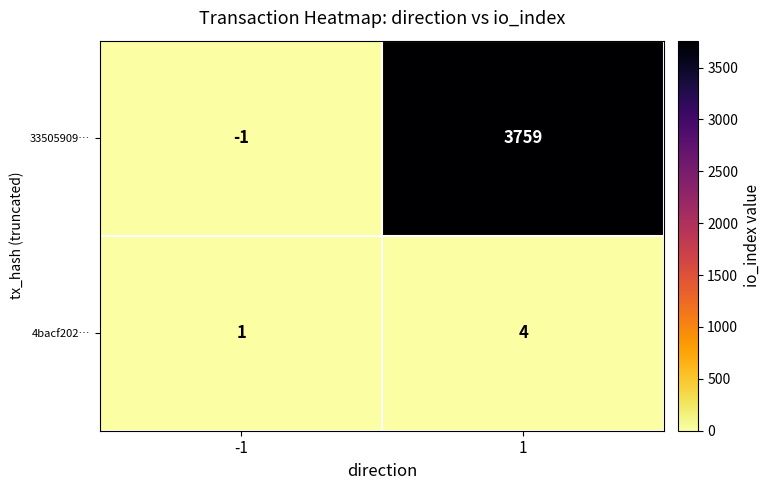

What value does the 33505909… series have at 1?

3759